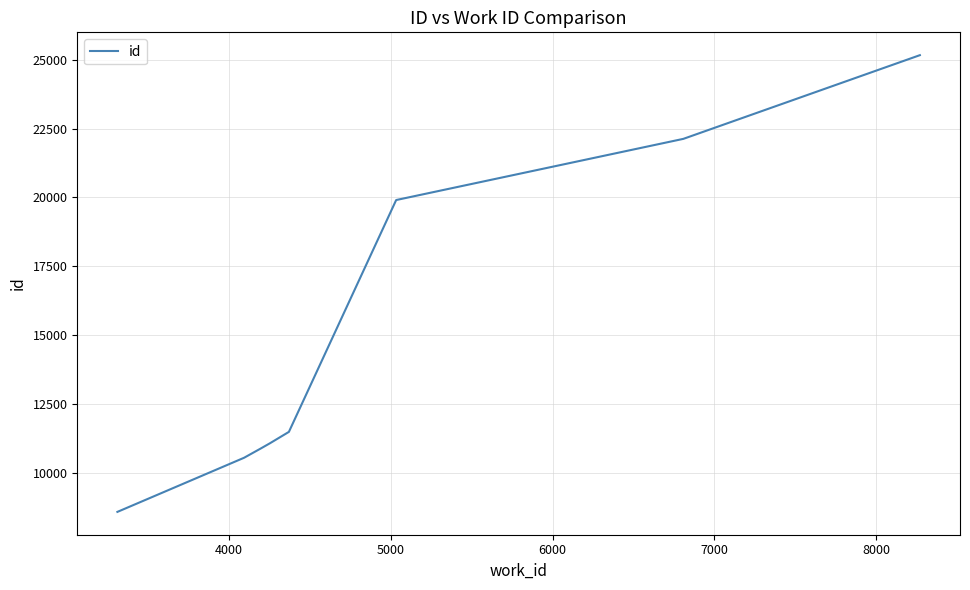

What is the greatest value displayed?

25165